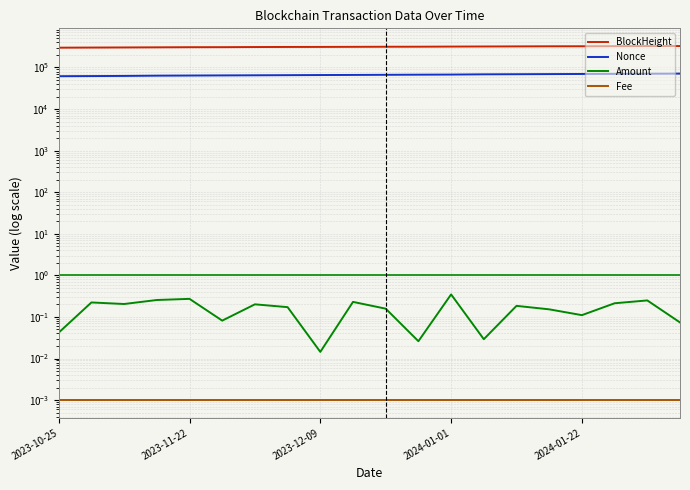

At 2023-12-09, list the series in order from smallest to largest.

Fee, Amount, Nonce, BlockHeight